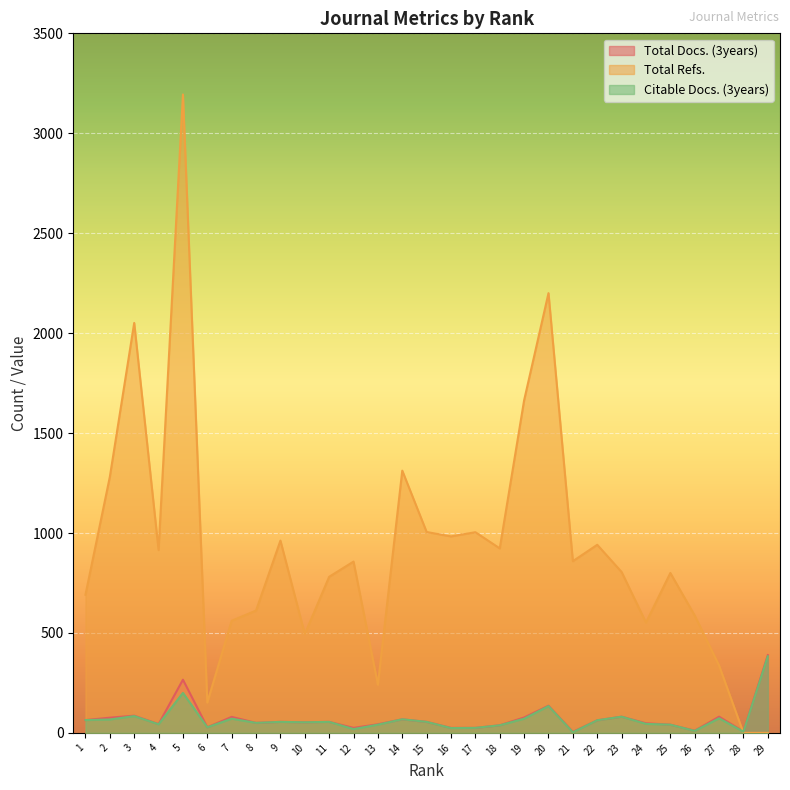

Which series has the largest total across all categories?

Total Refs.